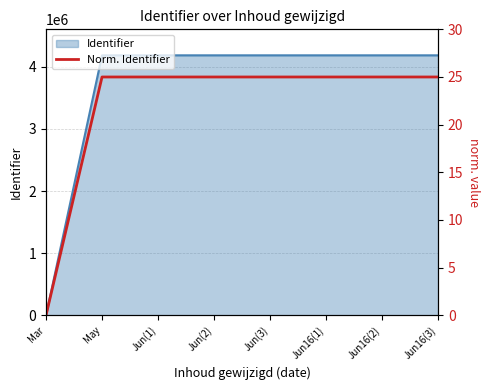

True or false: the data shows 25.0 at Jun(3).

True